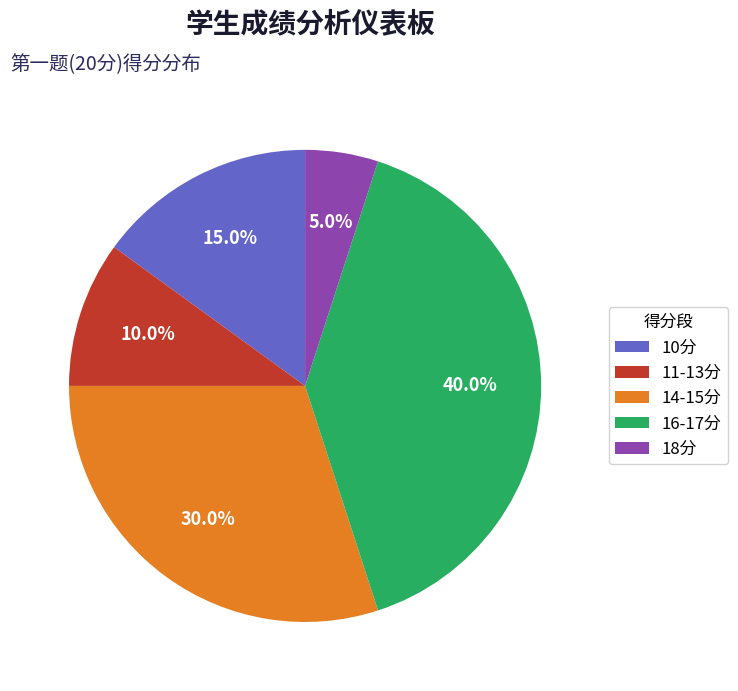

Does 16-17分 account for over 50% of the chart?

No